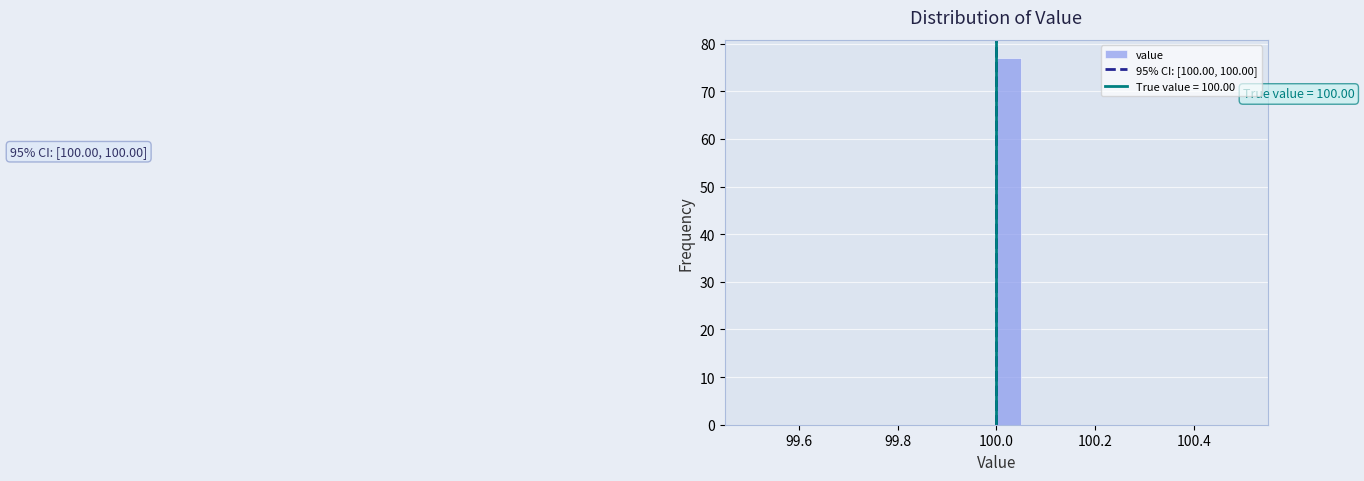

Read against the x-axis, roughly where is the centre of the tallest bar?

100.02